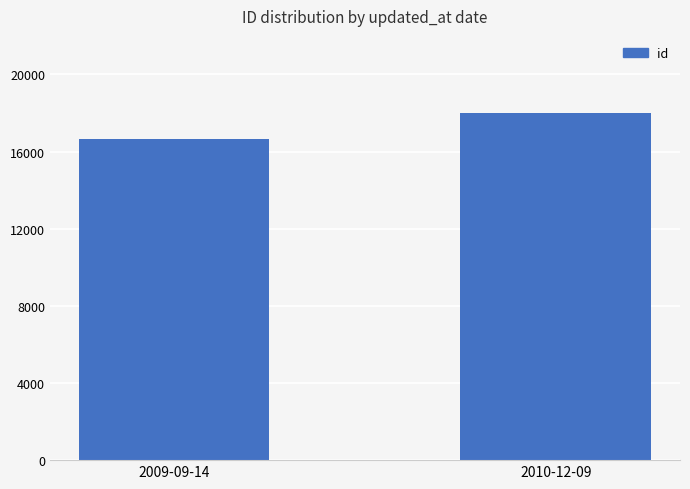

How many bars are there in total?

2